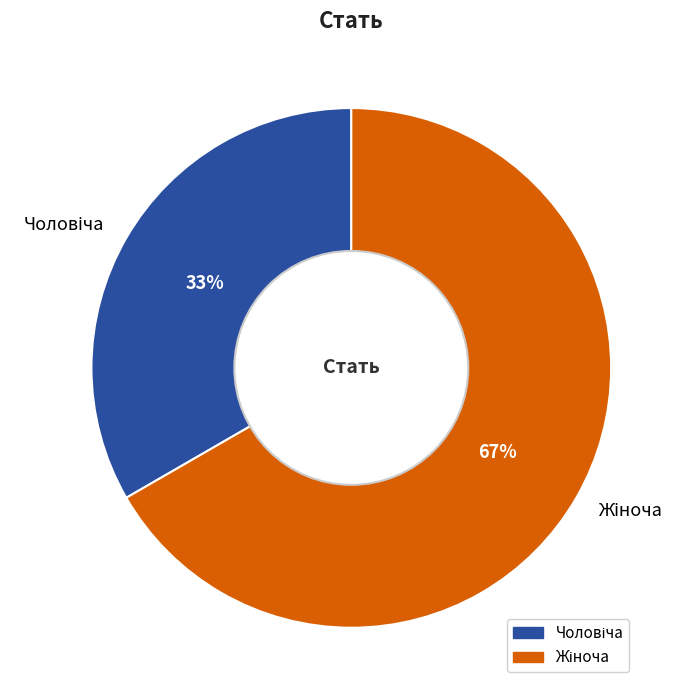

How many segments does this pie chart have?

2